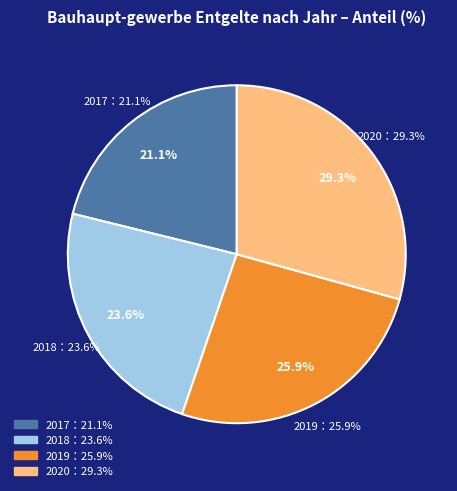

What percentage is the 2019 slice, to the nearest percent?

26%